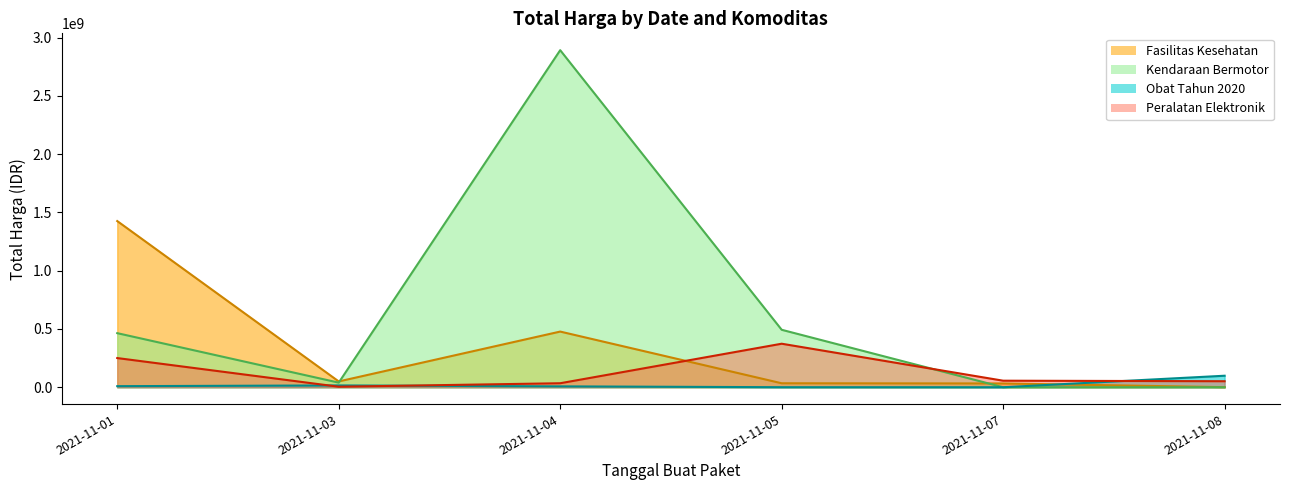

What is the value of the Kendaraan Bermotor point at the 1st from the left?

464002100